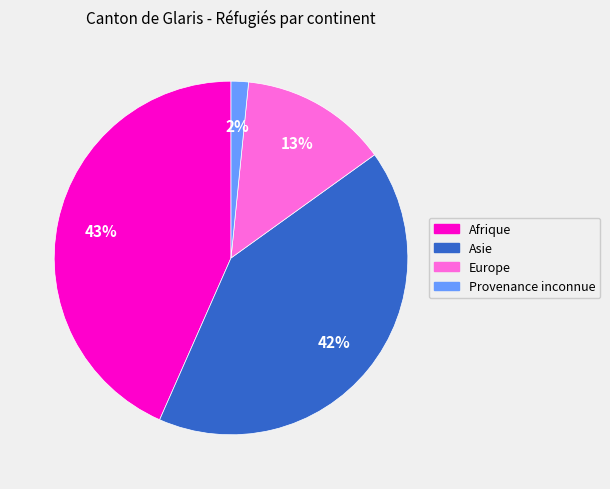

What is the smallest slice in the pie chart?

Provenance inconnue